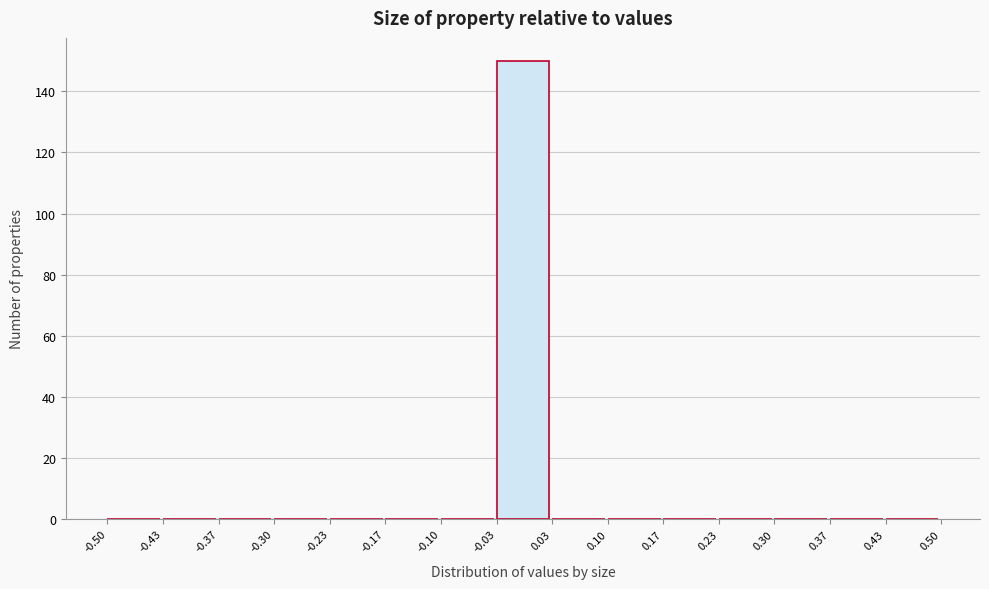

What is the height of the bar covering -0.03 to 0.03 on the x-axis? The values are not printed on the chart, so give them approximately, as read against the axis.

150